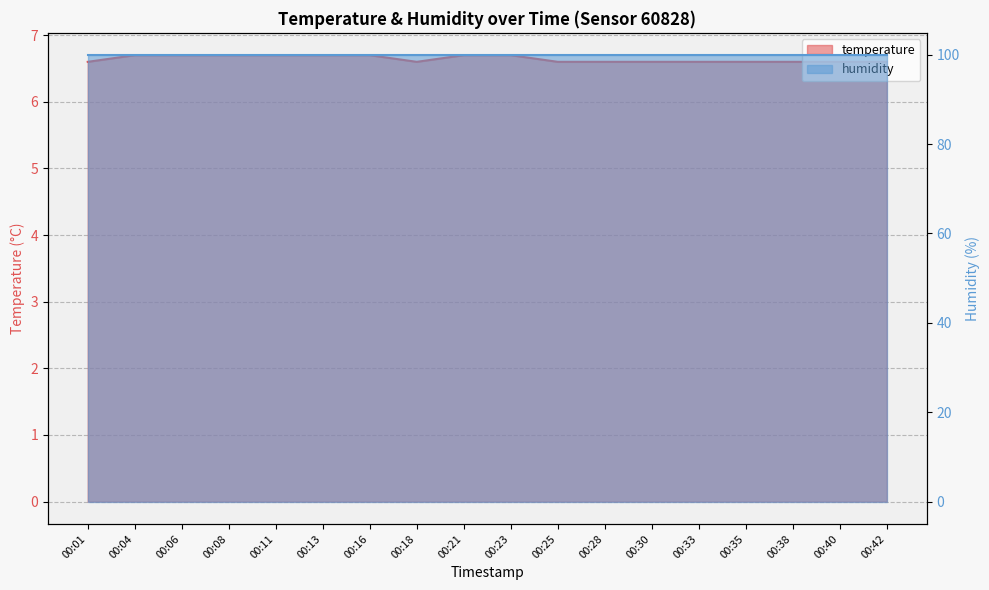

What is the value of the 4th point from the left?

6.7